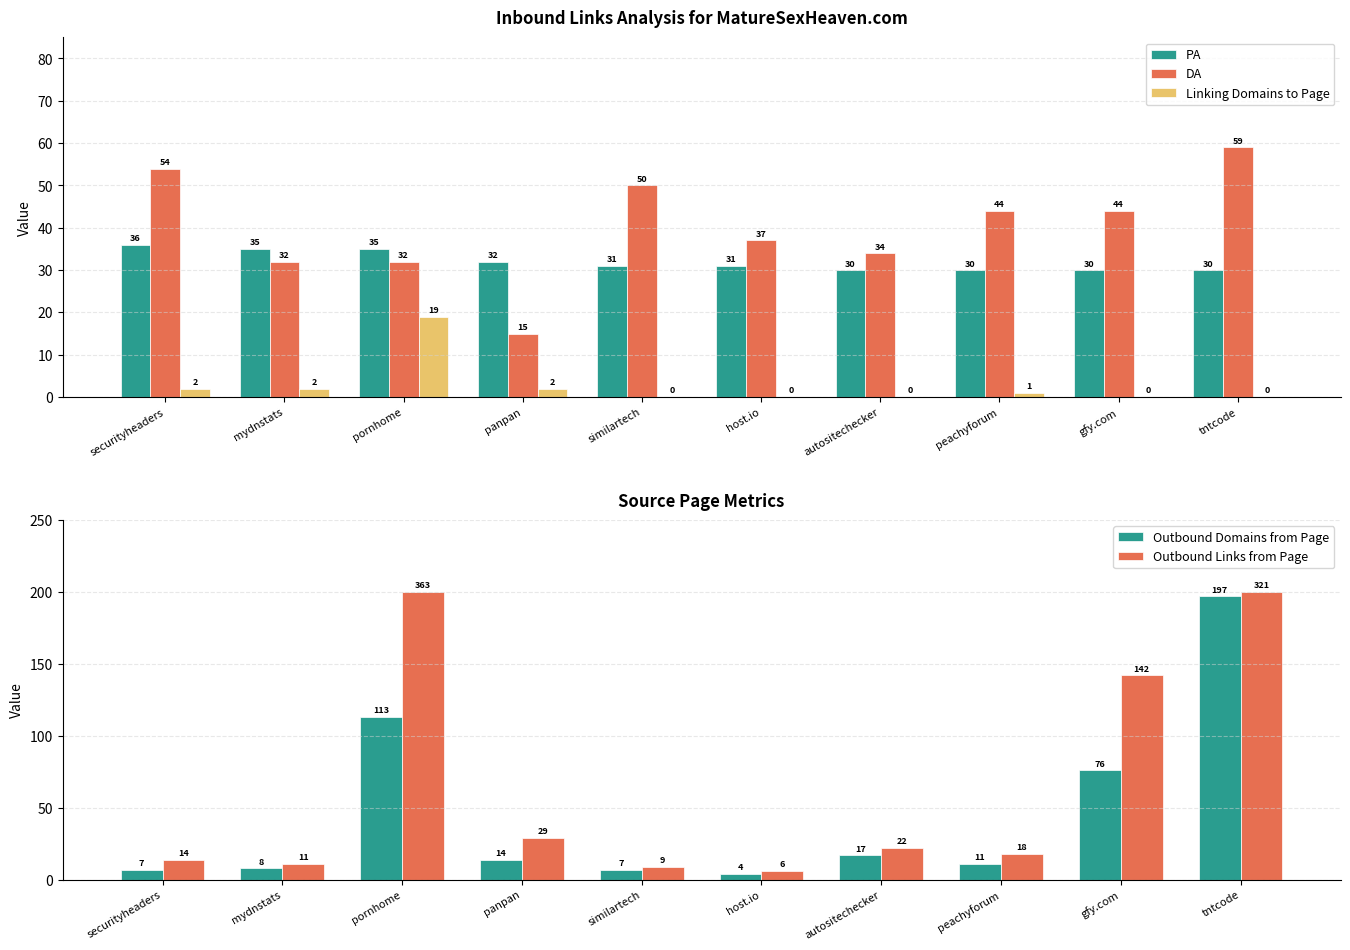

What is the average value of the Linking Domains to Page series?

3